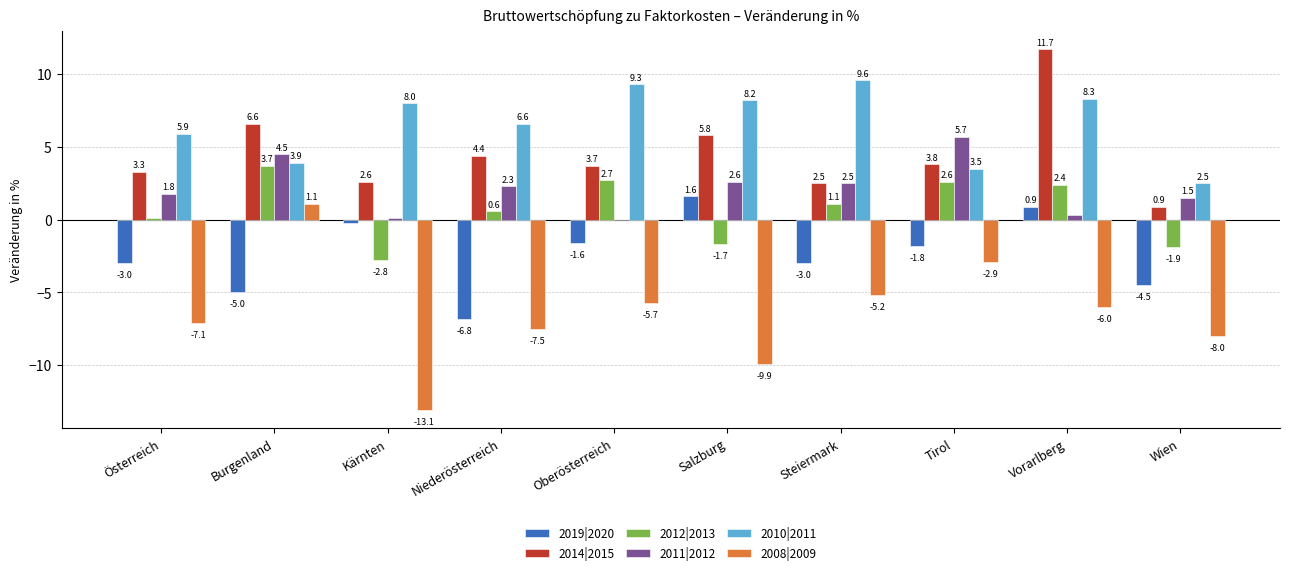

Reading left to right, transcribe all the data shown in this chart.

2019|2020: -3.0	-5.0	-0.2	-6.8	-1.6	1.6	-3.0	-1.8	0.9	-4.5
2014|2015: 3.3	6.6	2.6	4.4	3.7	5.8	2.5	3.8	11.7	0.9
2012|2013: 0.1	3.7	-2.8	0.6	2.7	-1.7	1.1	2.6	2.4	-1.9
2011|2012: 1.8	4.5	0.1	2.3	0.0	2.6	2.5	5.7	0.3	1.5
2010|2011: 5.9	3.9	8.0	6.6	9.3	8.2	9.6	3.5	8.3	2.5
2008|2009: -7.1	1.1	-13.1	-7.5	-5.7	-9.9	-5.2	-2.9	-6.0	-8.0